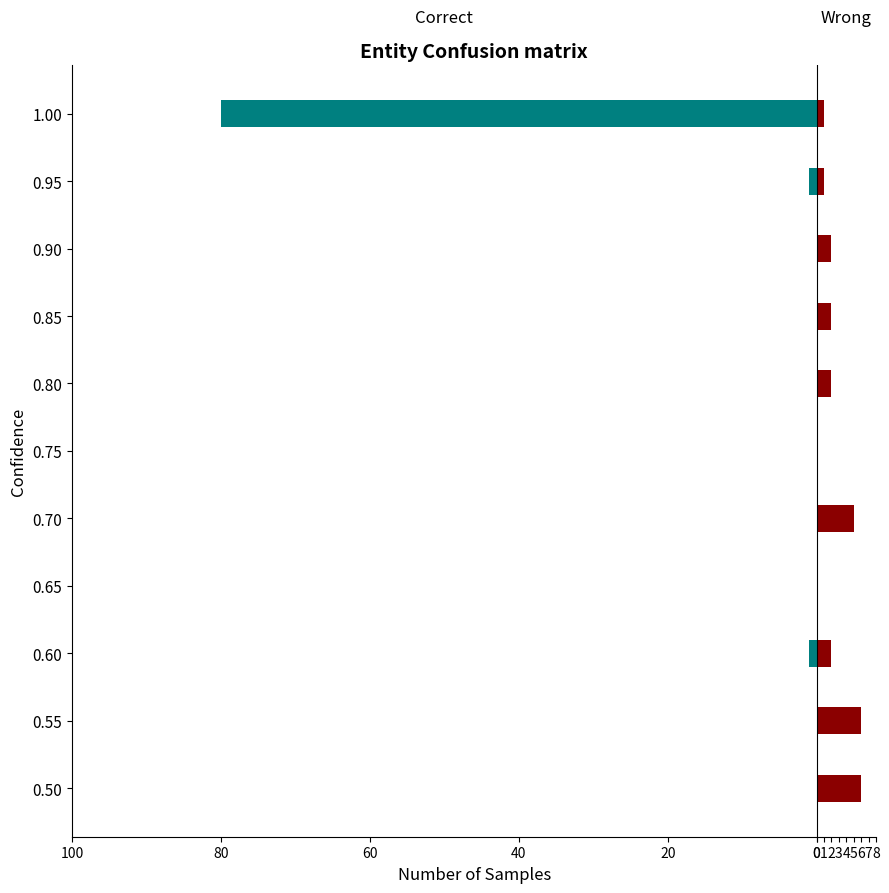

What is the difference between the highest and lowest values at 0.90?

2